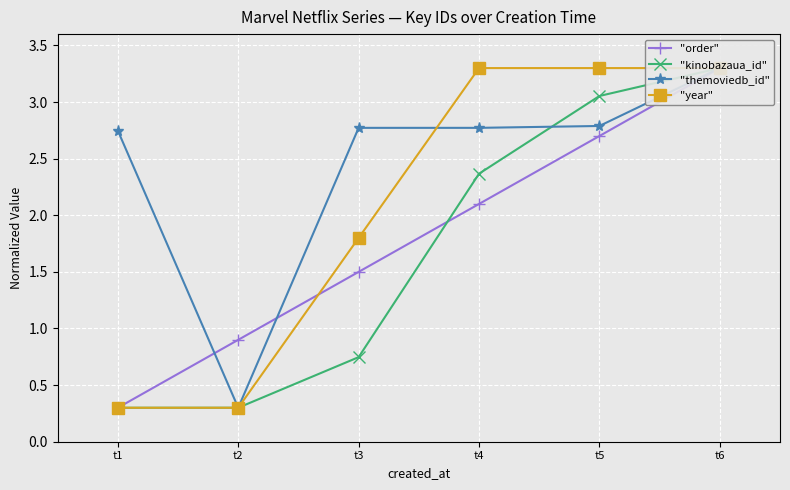

What is the value of the "order" point at the 3rd from the left?

1.5